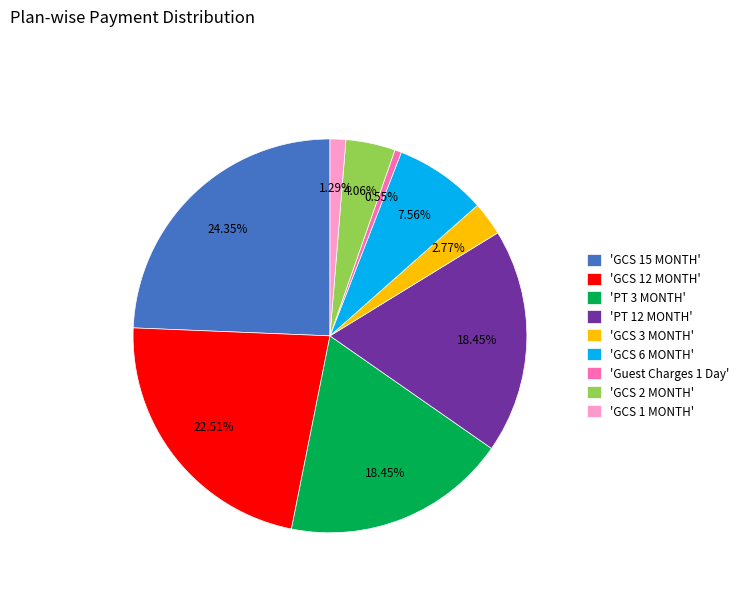

Which category has the biggest portion of the pie?

'GCS 15 MONTH'